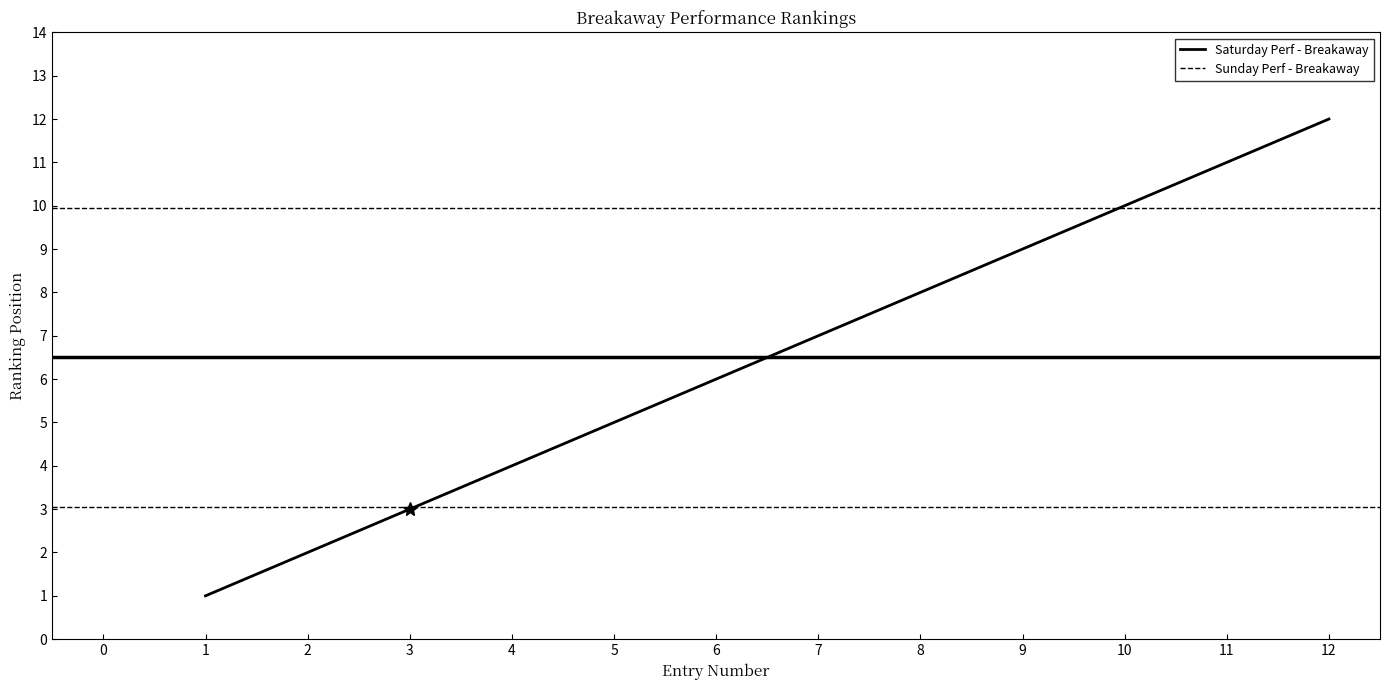

Is this an area chart (filled region under the line)?

No